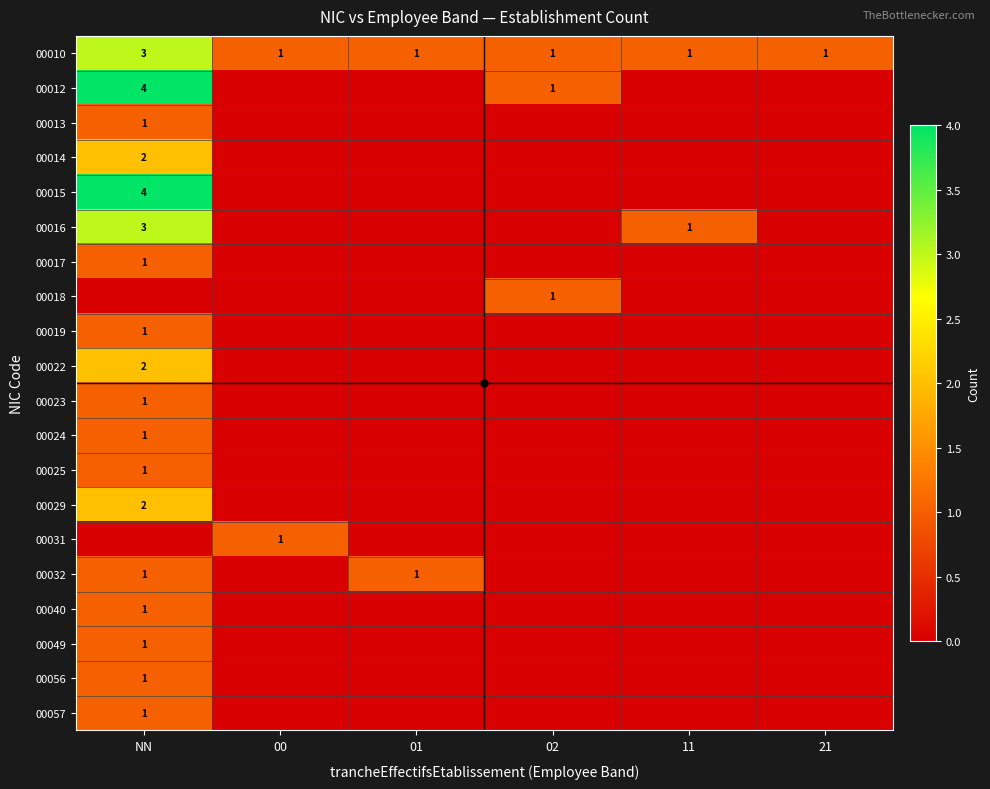

Is it true that 00032 equals 1 at NN?

True